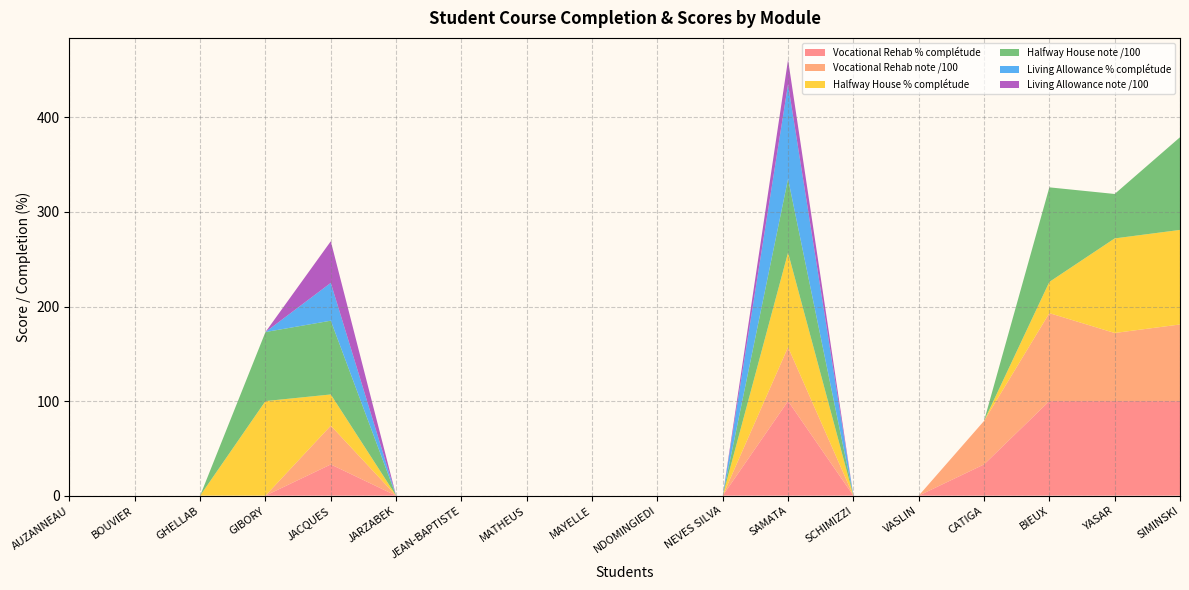

Reading right to left, transcribe all the data shown in this chart.

Vocational Rehab % complétude: SIMINSKI=100	YASAR=100	BIEUX=100	CATIGA=33	VASLIN=0	SCHIMIZZI=0	SAMATA=100	NEVES SILVA=0	NDOMINGIEDI=0	MAYELLE=0	MATHEUS=0	JEAN-BAPTISTE=0	JARZABEK=0	JACQUES=33	GIBORY=0	GHELLAB=0	BOUVIER=0	AUZANNEAU=0
Vocational Rehab note /100: SIMINSKI=81	YASAR=72	BIEUX=93	CATIGA=46	VASLIN=0	SCHIMIZZI=0	SAMATA=57	NEVES SILVA=0	NDOMINGIEDI=0	MAYELLE=0	MATHEUS=0	JEAN-BAPTISTE=0	JARZABEK=0	JACQUES=41	GIBORY=0	GHELLAB=0	BOUVIER=0	AUZANNEAU=0
Halfway House % complétude: SIMINSKI=100	YASAR=100	BIEUX=33	CATIGA=0	VASLIN=0	SCHIMIZZI=0	SAMATA=100	NEVES SILVA=0	NDOMINGIEDI=0	MAYELLE=0	MATHEUS=0	JEAN-BAPTISTE=0	JARZABEK=0	JACQUES=33	GIBORY=100	GHELLAB=0	BOUVIER=0	AUZANNEAU=0
Halfway House note /100: SIMINSKI=98	YASAR=47	BIEUX=100	CATIGA=0	VASLIN=0	SCHIMIZZI=0	SAMATA=78	NEVES SILVA=0	NDOMINGIEDI=0	MAYELLE=0	MATHEUS=0	JEAN-BAPTISTE=0	JARZABEK=0	JACQUES=78	GIBORY=73	GHELLAB=0	BOUVIER=0	AUZANNEAU=0
Living Allowance % complétude: SIMINSKI=0	YASAR=0	BIEUX=0	CATIGA=0	VASLIN=0	SCHIMIZZI=0	SAMATA=100	NEVES SILVA=0	NDOMINGIEDI=0	MAYELLE=0	MATHEUS=0	JEAN-BAPTISTE=0	JARZABEK=0	JACQUES=40	GIBORY=0	GHELLAB=0	BOUVIER=0	AUZANNEAU=0
Living Allowance note /100: SIMINSKI=0	YASAR=0	BIEUX=0	CATIGA=0	VASLIN=0	SCHIMIZZI=0	SAMATA=26	NEVES SILVA=0	NDOMINGIEDI=0	MAYELLE=0	MATHEUS=0	JEAN-BAPTISTE=0	JARZABEK=0	JACQUES=44	GIBORY=0	GHELLAB=0	BOUVIER=0	AUZANNEAU=0